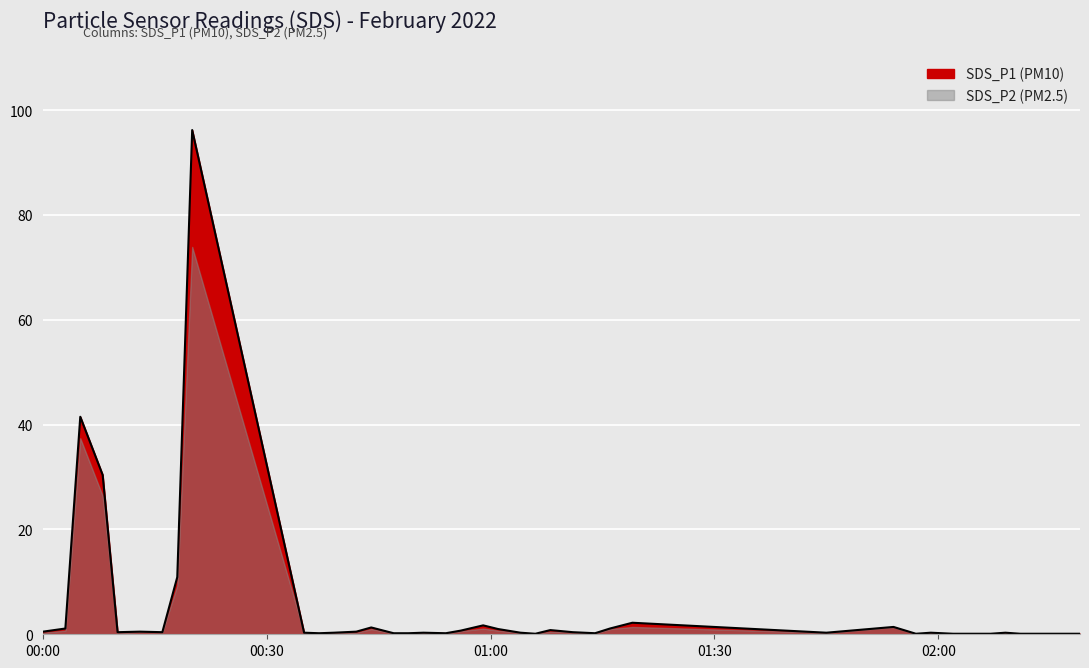

Which has a higher value, 2022/02/01 01:04 or 2022/02/01 01:06?

2022/02/01 01:04